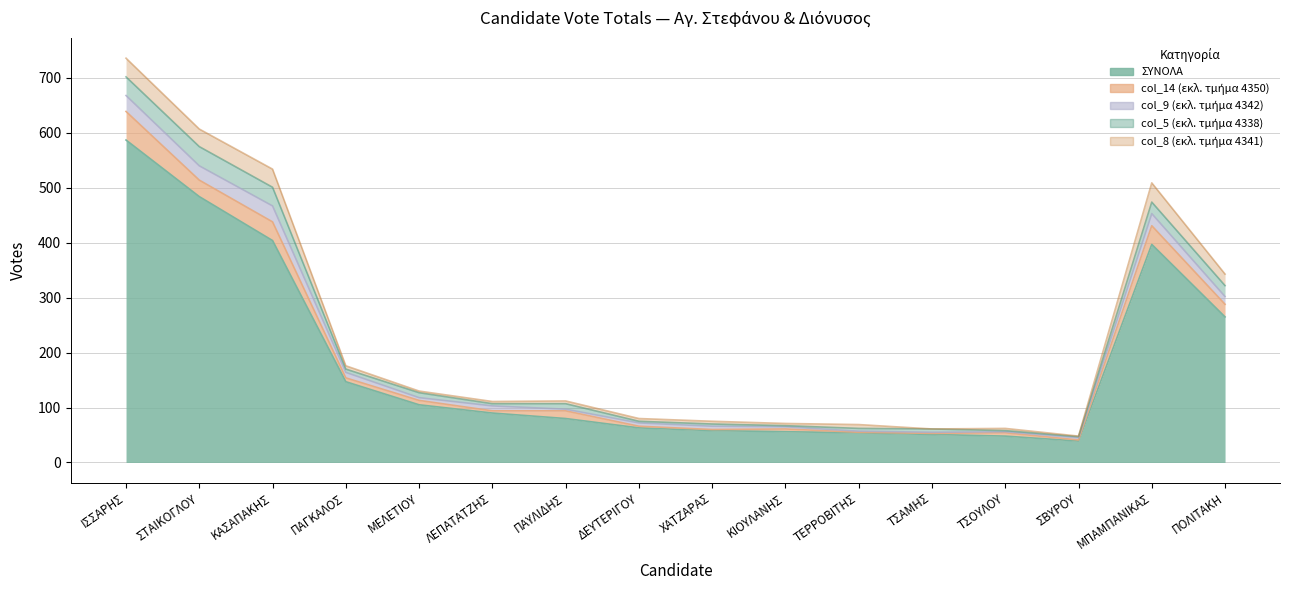

What is the sum of all ΣΥΝΟΛΑ values?

2928